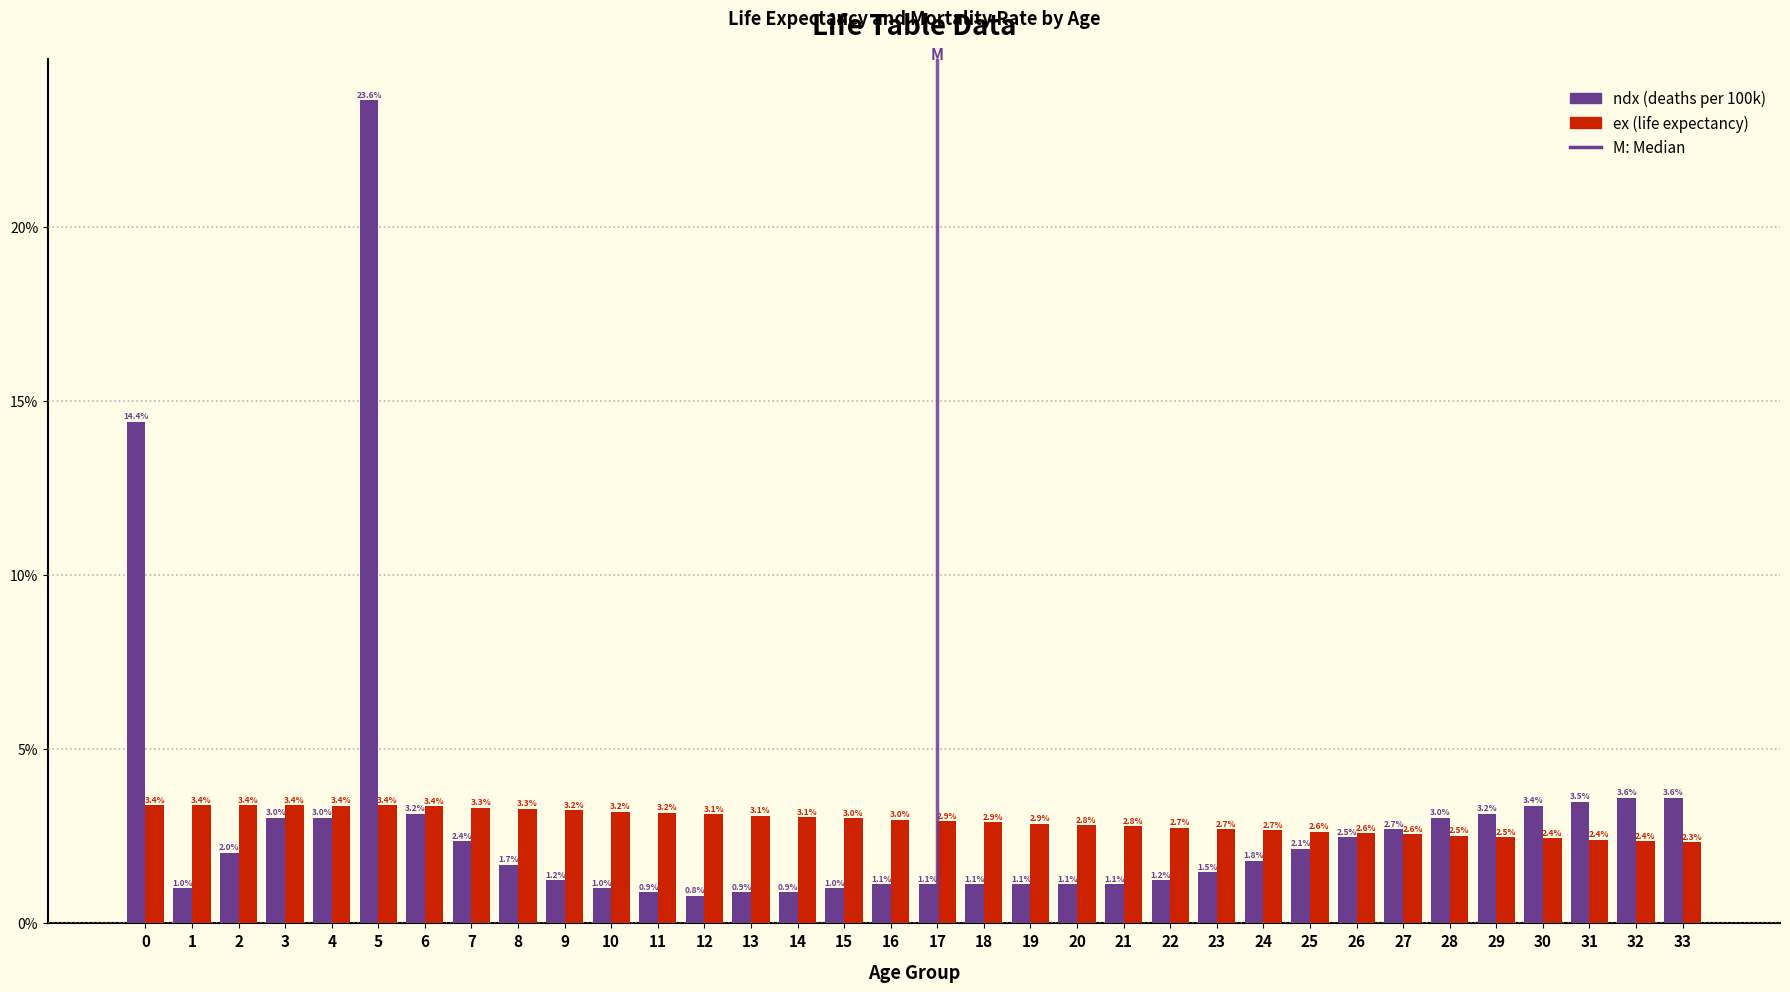

Does the chart contain stacked bars?

No